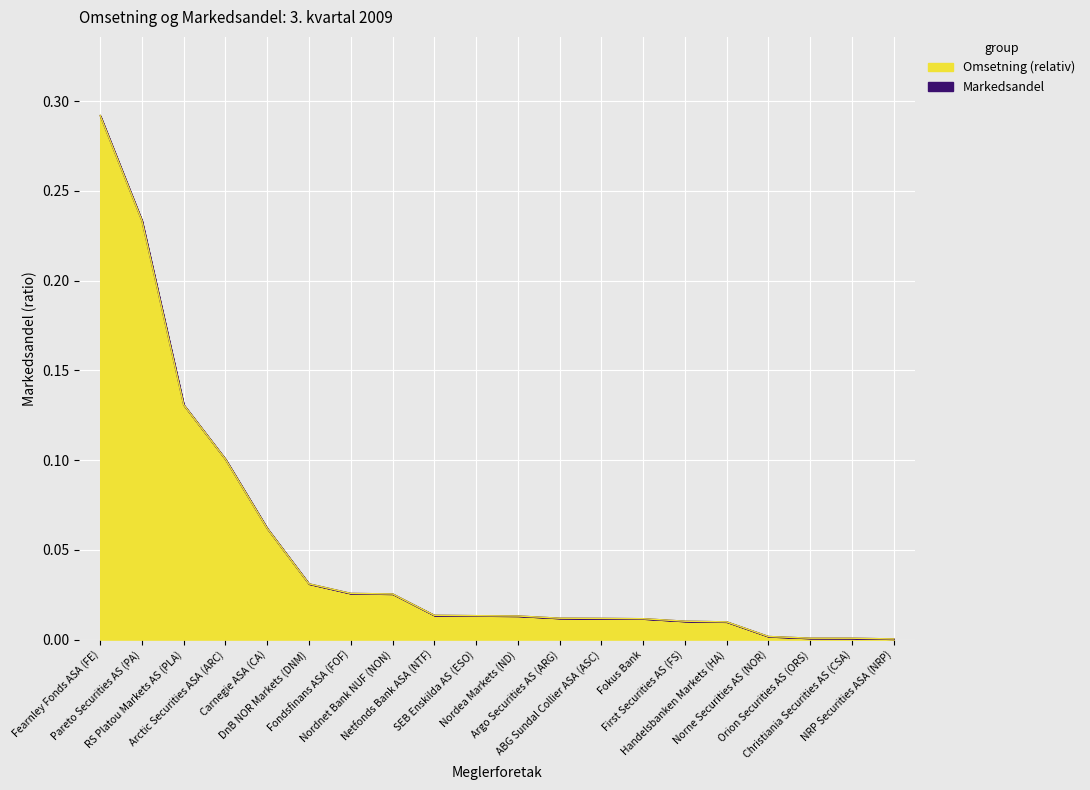

Is the value of Omsetning at Fondsfinans ASA (FOF) greater than the value of Markedsandel at ABG Sundal Collier ASA (ASC)?

Yes